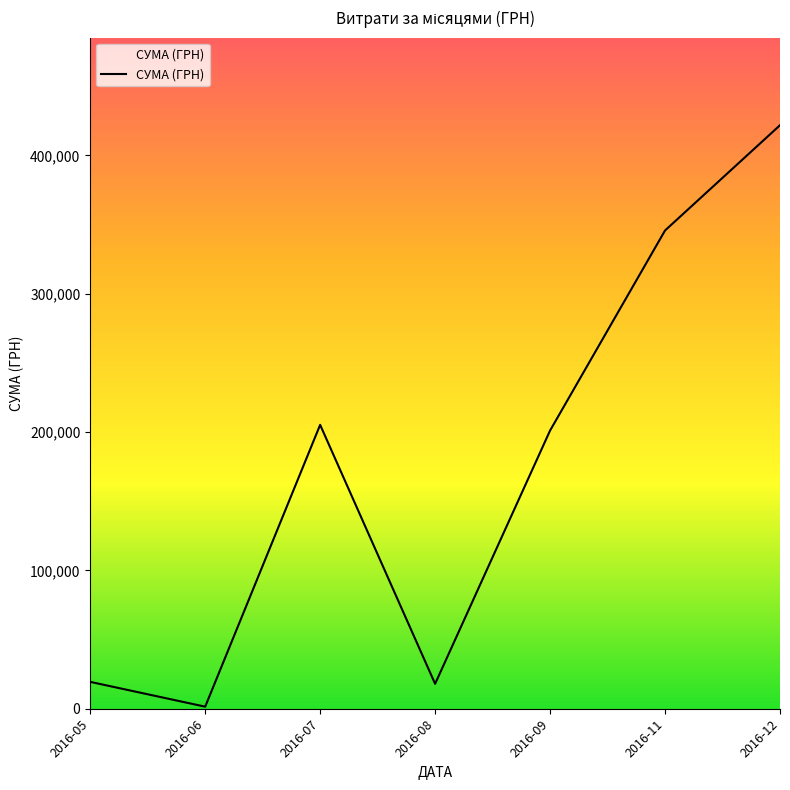

Where is the first local maximum?

2016-07